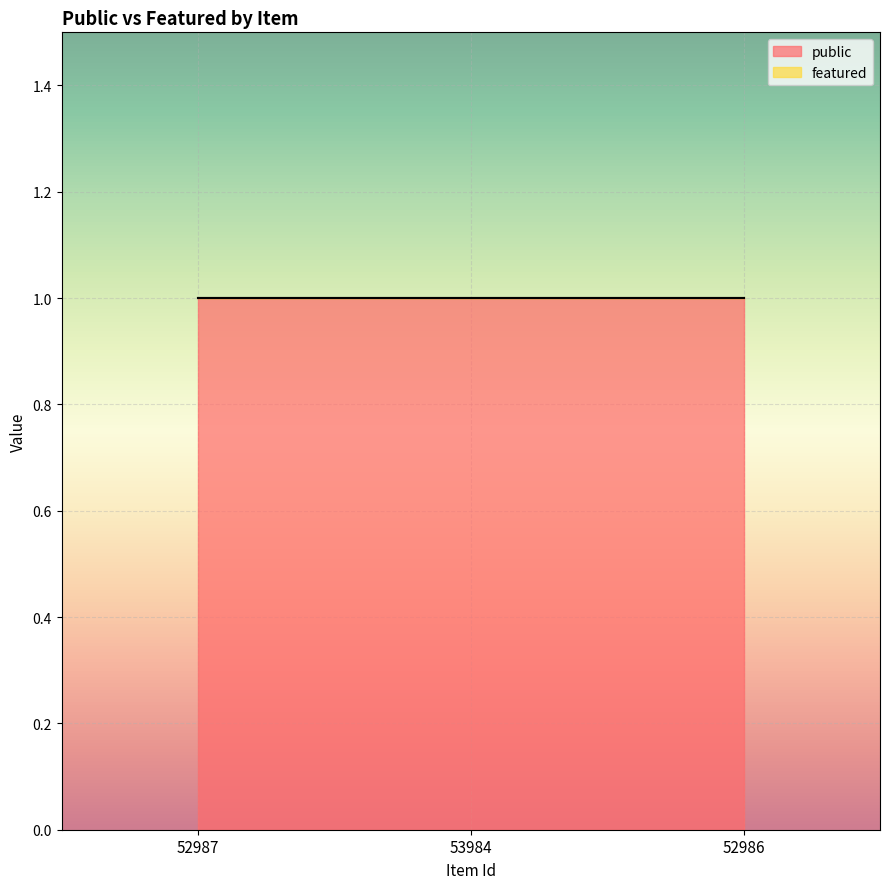

The public series shows 0 at 52986. True or false?

False